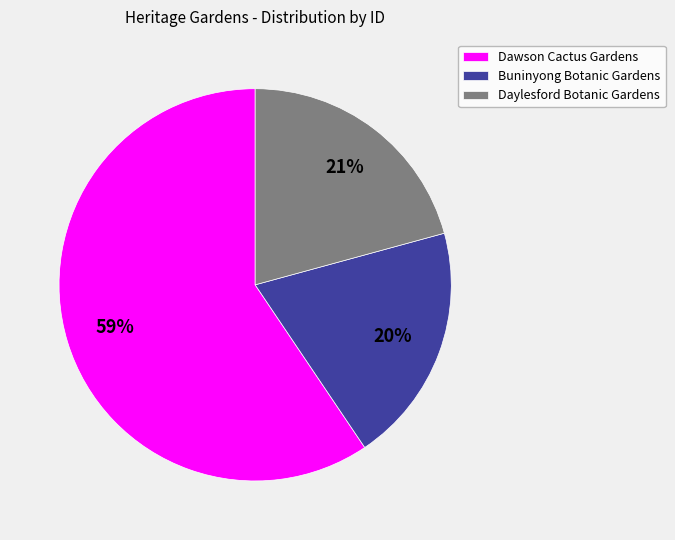

To the nearest percent, what is the average slice percentage?

33%